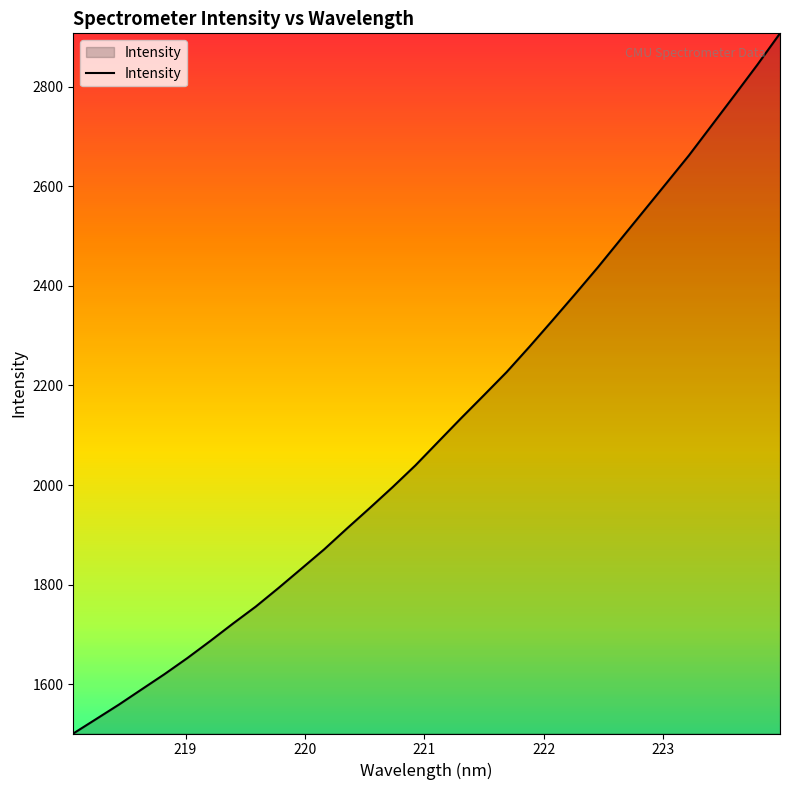

What is the difference between the maximum and minimum values?

1405.7